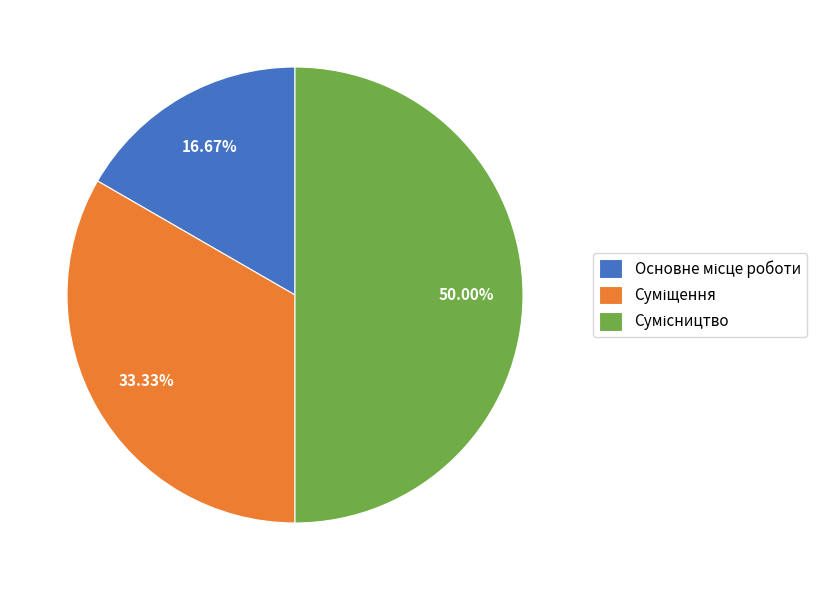

What percentage is the Основне місце роботи slice, to the nearest percent?

17%